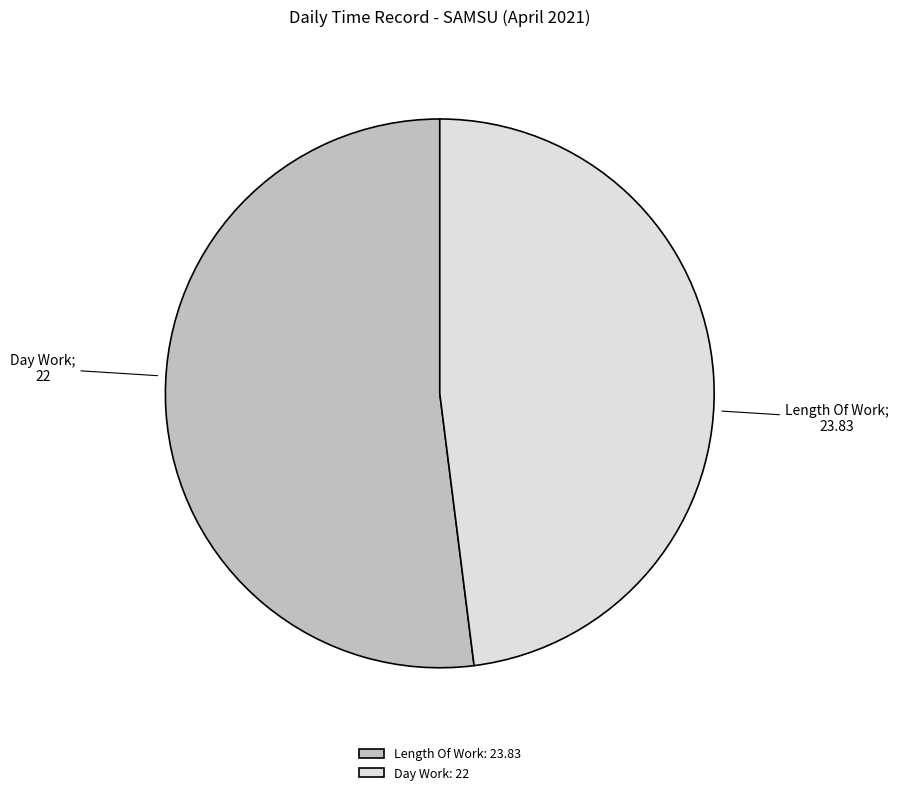

Do Day Work: 22 and Length Of Work: 23.83 together represent more than half of the pie?

Yes